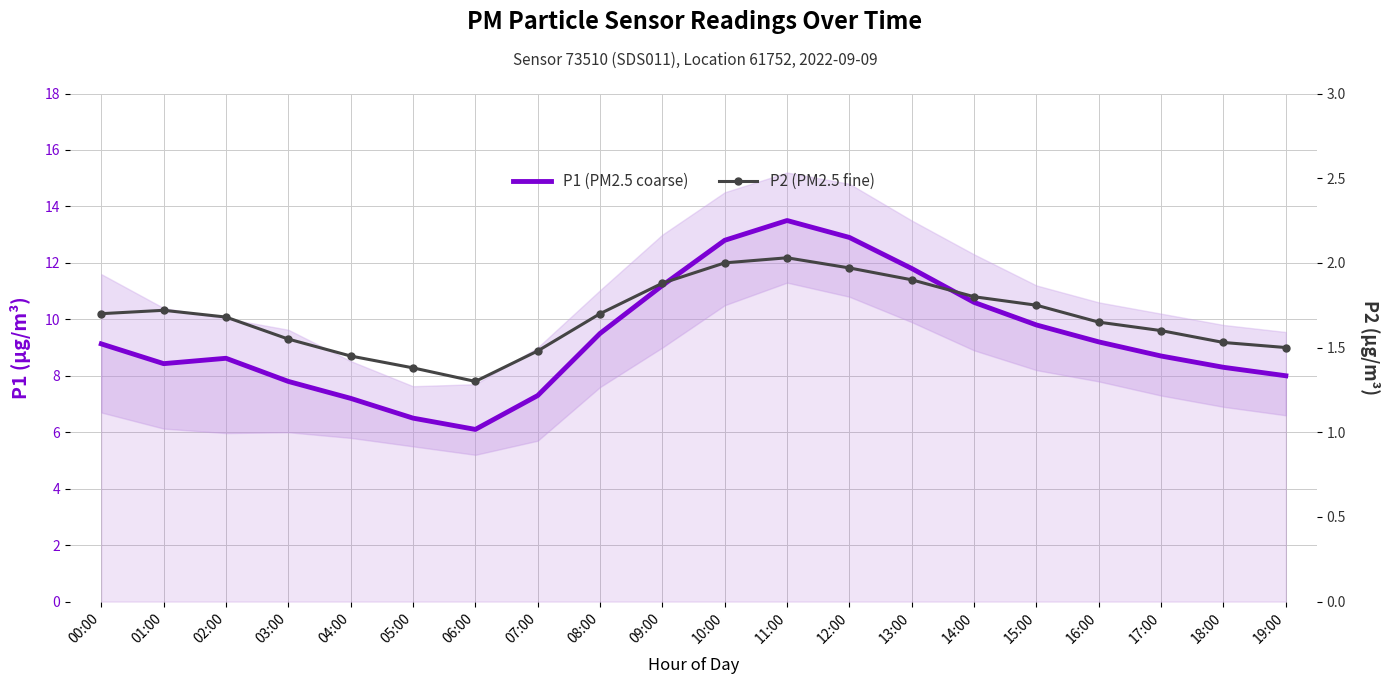

Rank the series at 15:00 from lowest to highest value.

P2 (PM2.5 fine), P1 (PM2.5 coarse)